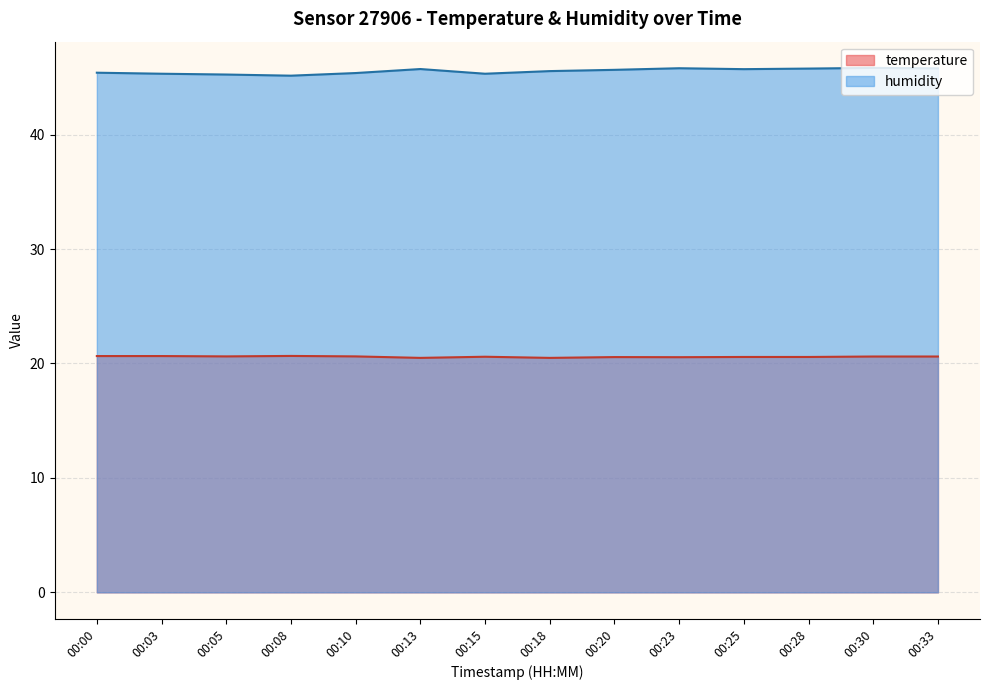

True or false: temperature and humidity intersect in this chart.

False